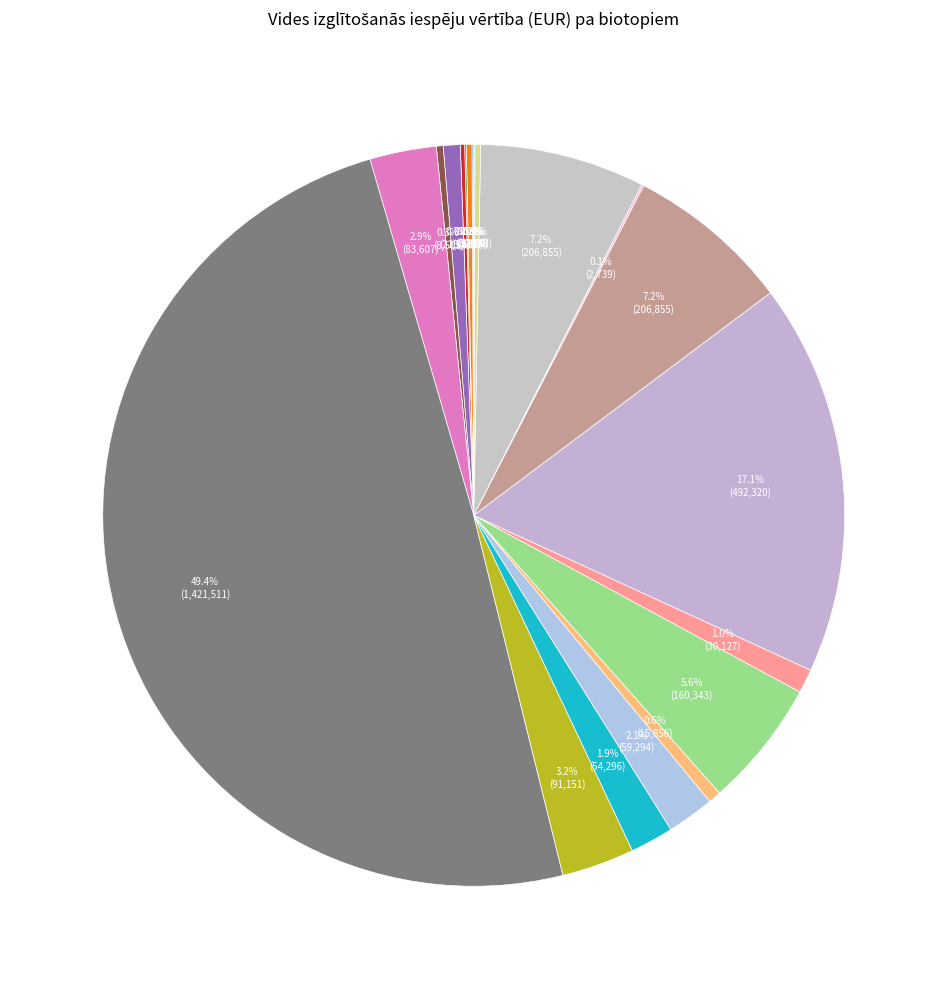

Count the number of slices in the pie.

20